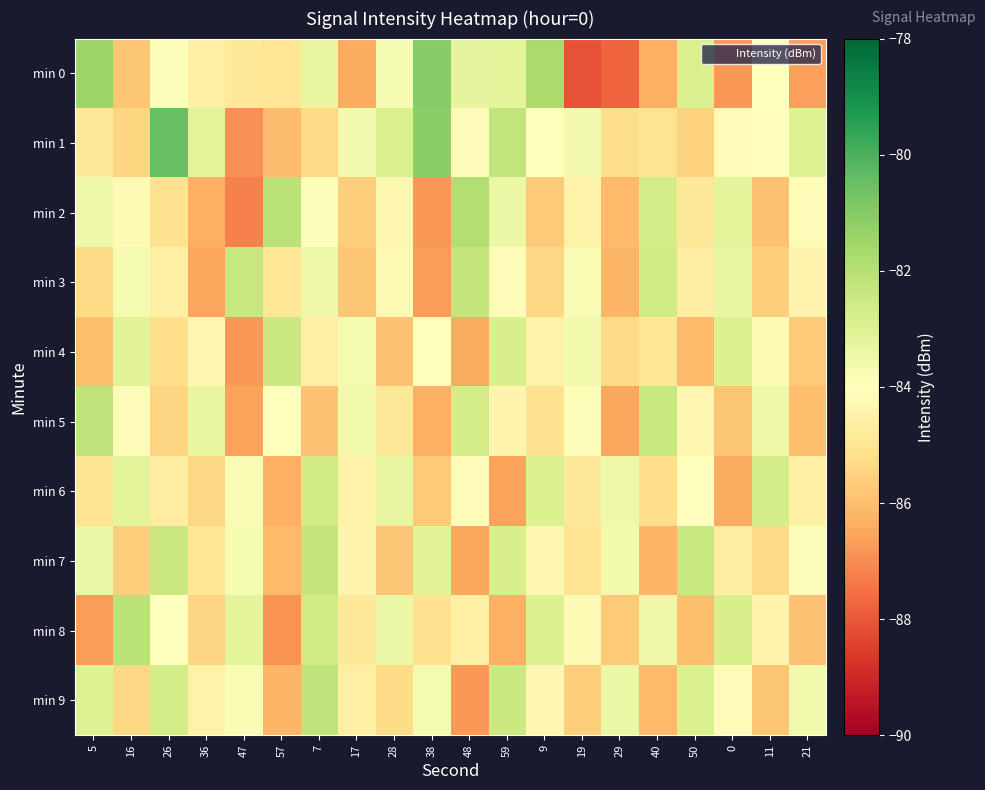

Between 28 and 36, which is larger?

28